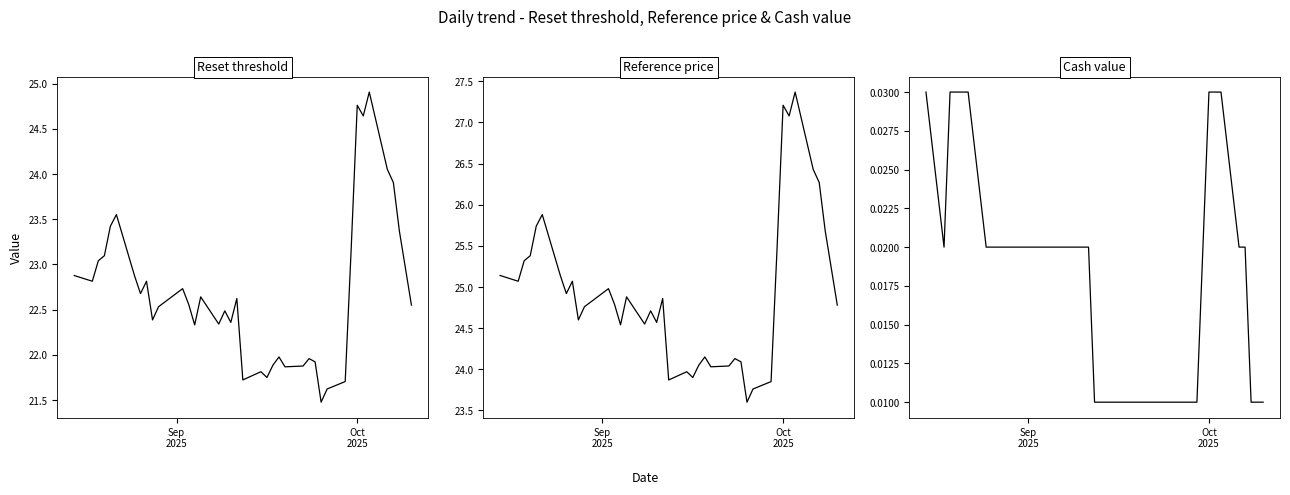

True or false: Reference price (last reset) and Reset threshold intersect in this chart.

False